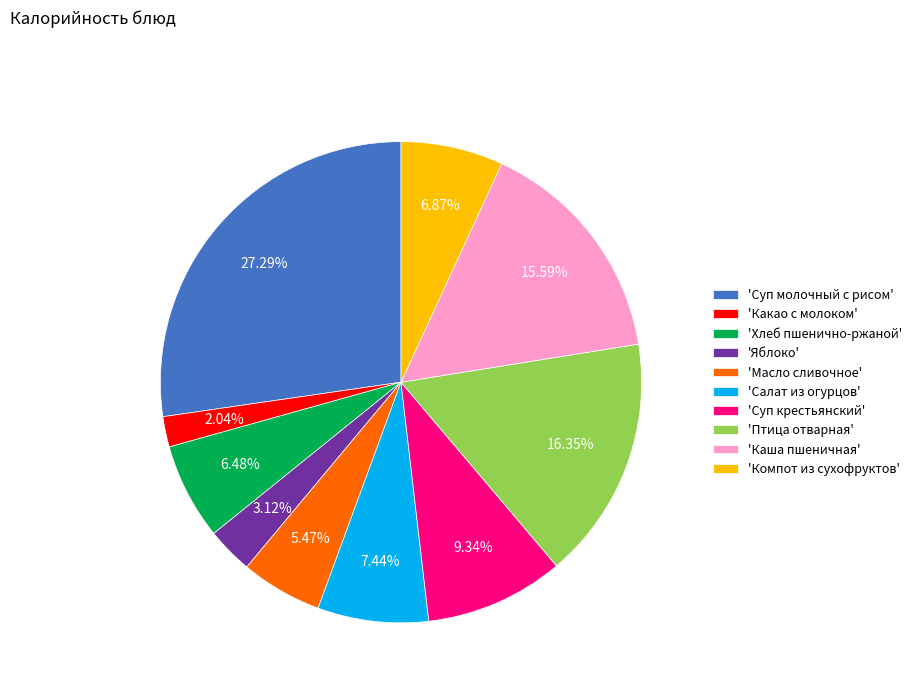

To the nearest percent, what is the average slice percentage?

10%